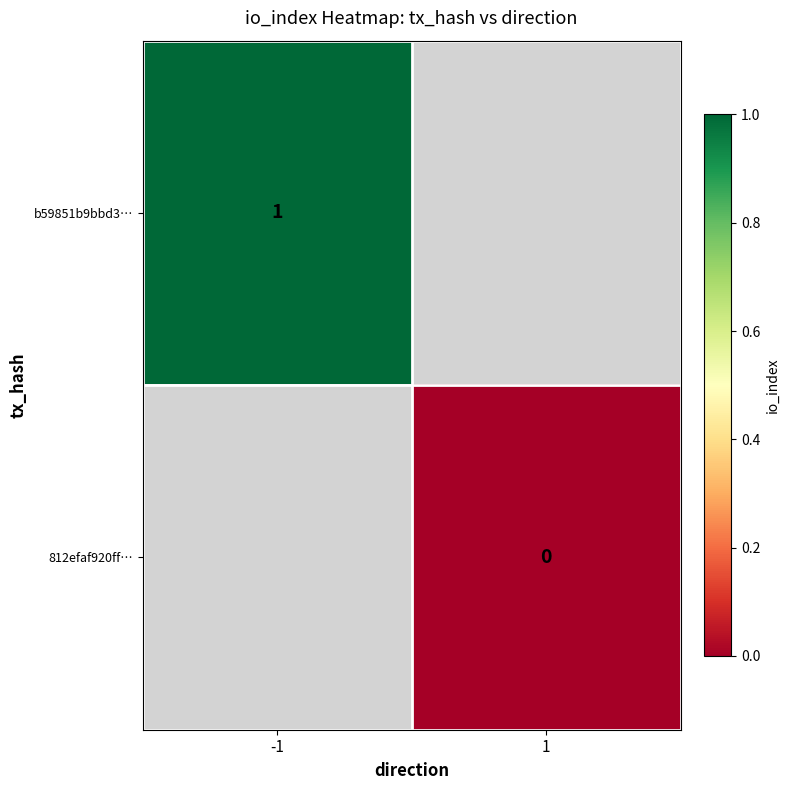

At how many categories does at least one series exceed 0?

1